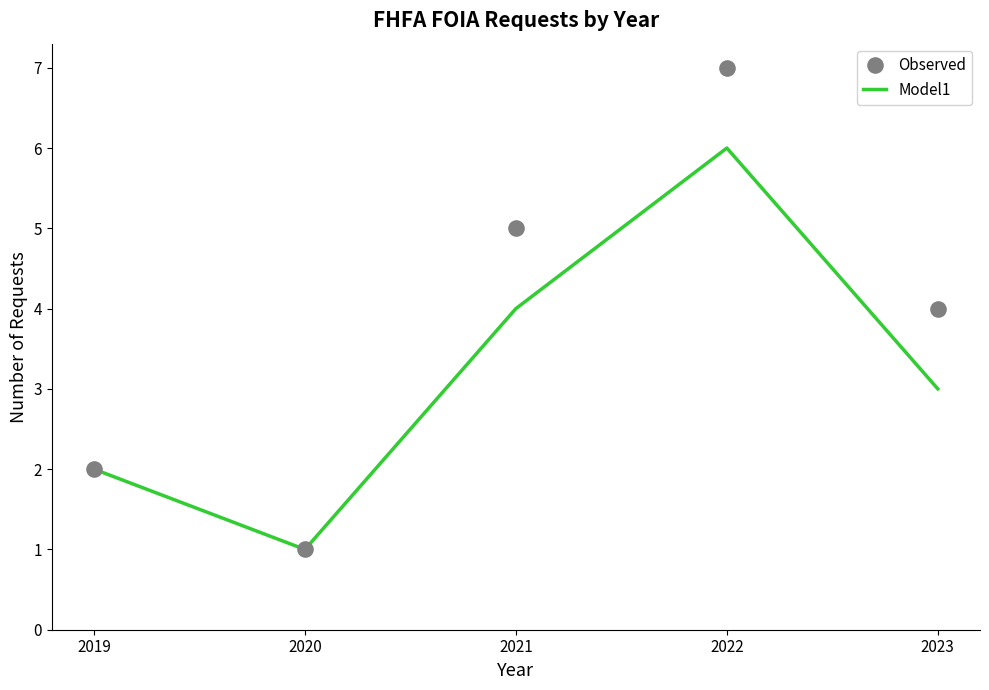

Which series contains the lowest Y value?

Model1